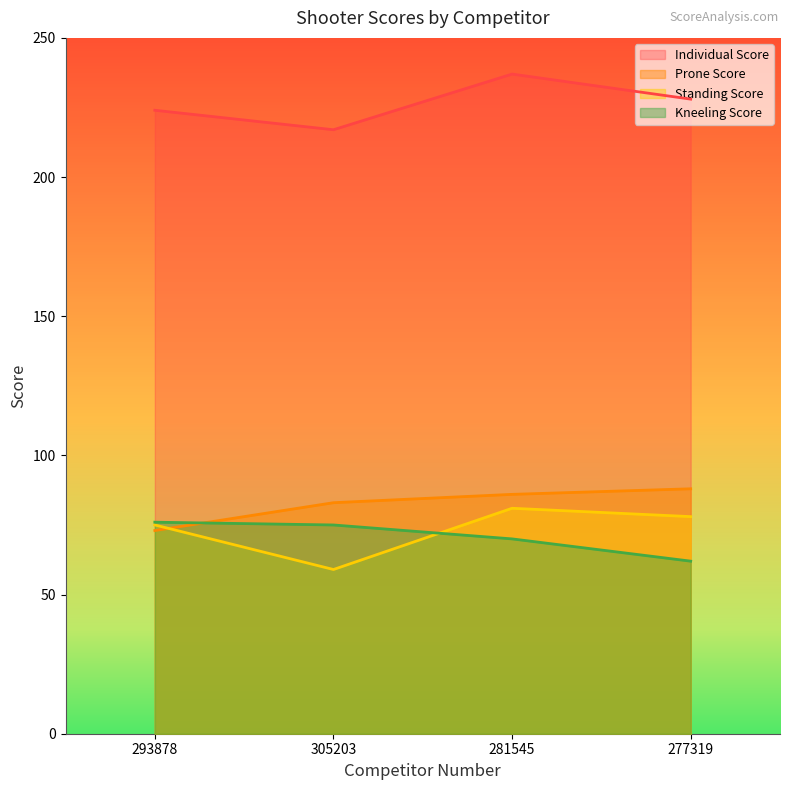

How many lines are shown in the chart?

4